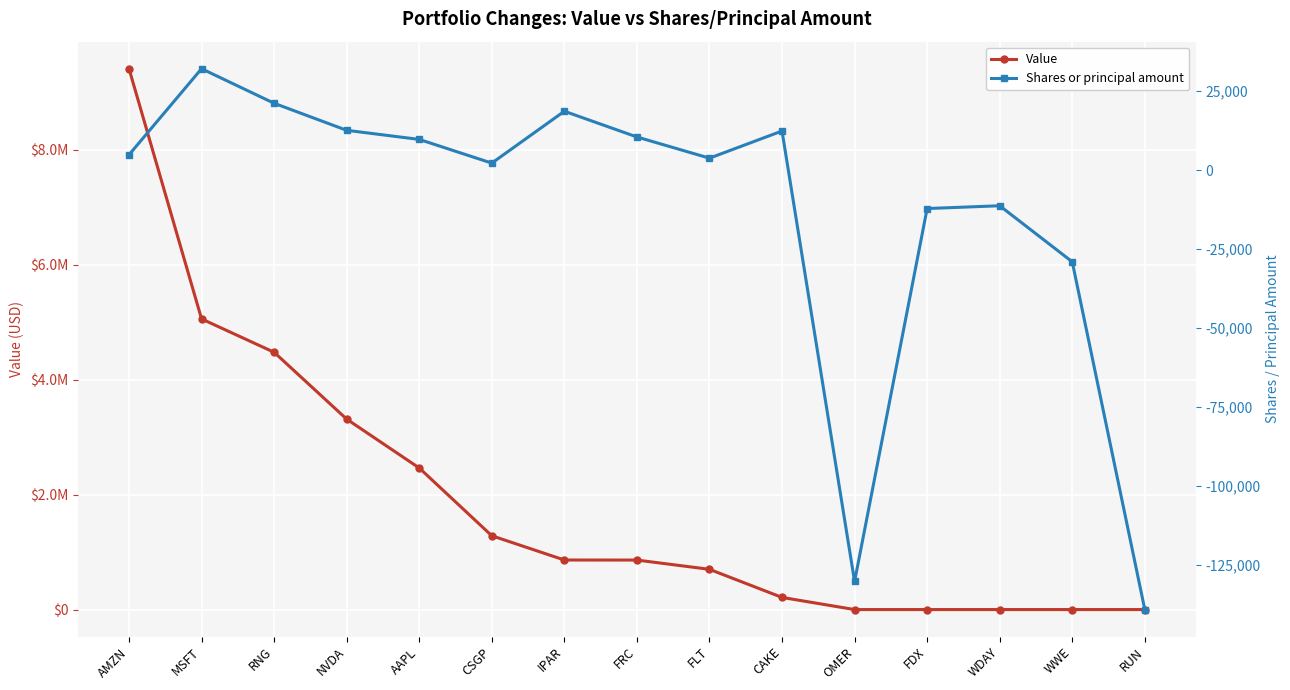

Reading right to left, list all the values displayed in this chart.

Value: 0	0	0	0	0	211000	700000	861000	862000	1284000	2463000	3313000	4476000	5056000	9409000
Shares or principal amount: -139069	-29039	-11302	-12188	-130187	12348	3755	10460	18600	2187	9685	12568	21122	32059	4826